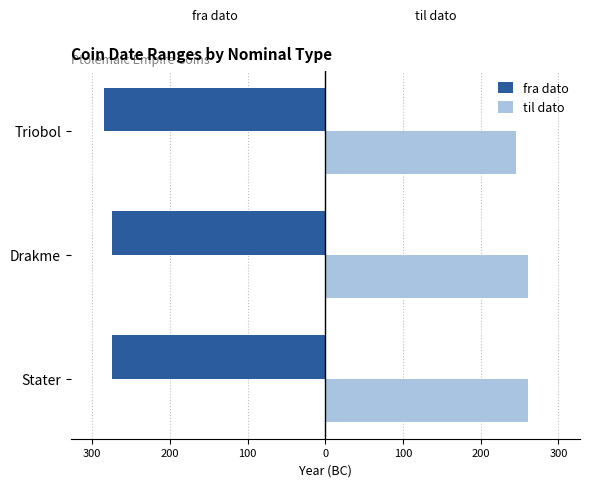

What are all the series names shown in the legend?

fra dato, til dato